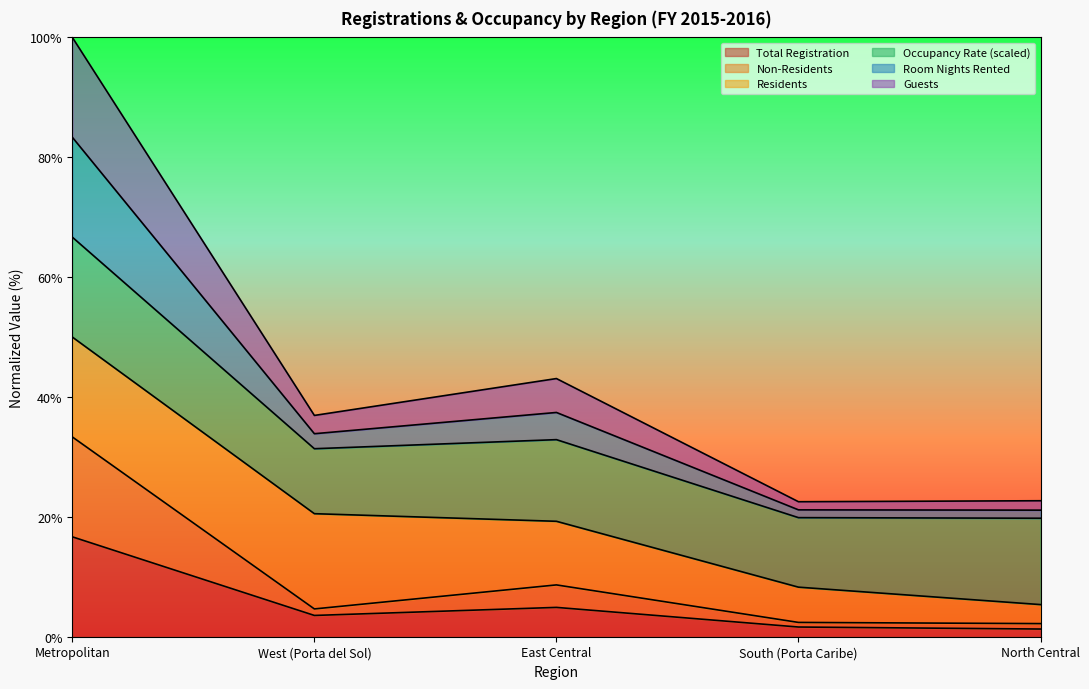

What is the label of the 1st point from the right?

North Central